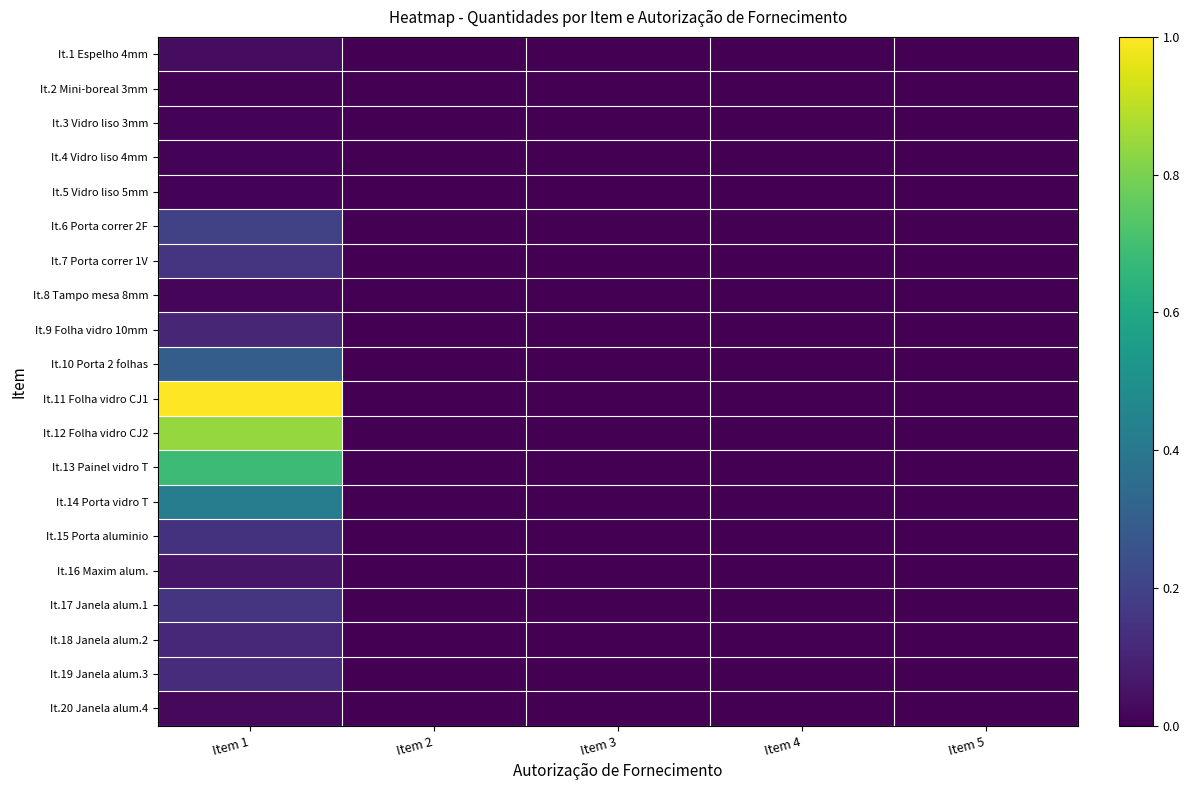

Reading right to left, transcribe all the data shown in this chart.

It.1 Espelho 4mm: Item 5=2.4	Item 4=1.6	Item 3=6.0	Item 2=10.0	Item 1=265.0
It.2 Mini-boreal 3mm: Item 5=0.0	Item 4=0.2	Item 3=9.8	Item 2=10.0	Item 1=60.0
It.3 Vidro liso 3mm: Item 5=0.4	Item 4=3.1	Item 3=5.4	Item 2=10.0	Item 1=73.0
It.4 Vidro liso 4mm: Item 5=0.0	Item 4=0.0	Item 3=10.0	Item 2=10.0	Item 1=70.0
It.5 Vidro liso 5mm: Item 5=0.0	Item 4=0.0	Item 3=10.0	Item 2=10.0	Item 1=84.9
It.6 Porta correr 2F: Item 5=0.0	Item 4=0.0	Item 3=0.0	Item 2=0.0	Item 1=1597.2
It.7 Porta correr 1V: Item 5=0.0	Item 4=0.0	Item 3=0.0	Item 2=0.0	Item 1=1230.9
It.8 Tampo mesa 8mm: Item 5=0.0	Item 4=0.0	Item 3=0.0	Item 2=0.0	Item 1=158.4
It.9 Folha vidro 10mm: Item 5=0.0	Item 4=0.0	Item 3=0.0	Item 2=0.0	Item 1=874.0
It.10 Porta 2 folhas: Item 5=0.0	Item 4=0.0	Item 3=0.0	Item 2=0.0	Item 1=2430.7
It.11 Folha vidro CJ1: Item 5=0.0	Item 4=0.0	Item 3=0.0	Item 2=0.0	Item 1=8190.0
It.12 Folha vidro CJ2: Item 5=0.0	Item 4=0.0	Item 3=0.0	Item 2=0.0	Item 1=6878.7
It.13 Painel vidro T: Item 5=0.0	Item 4=0.0	Item 3=0.0	Item 2=0.0	Item 1=5599.3
It.14 Porta vidro T: Item 5=0.0	Item 4=0.0	Item 3=0.0	Item 2=0.0	Item 1=3476.0
It.15 Porta aluminio: Item 5=0.0	Item 4=0.0	Item 3=0.0	Item 2=0.0	Item 1=1200.0
It.16 Maxim alum.: Item 5=0.0	Item 4=0.0	Item 3=0.0	Item 2=0.0	Item 1=451.1
It.17 Janela alum.1: Item 5=0.0	Item 4=0.0	Item 3=0.0	Item 2=0.0	Item 1=1242.7
It.18 Janela alum.2: Item 5=0.0	Item 4=0.0	Item 3=0.0	Item 2=0.0	Item 1=916.2
It.19 Janela alum.3: Item 5=0.0	Item 4=0.0	Item 3=0.0	Item 2=0.0	Item 1=1043.5
It.20 Janela alum.4: Item 5=0.0	Item 4=0.0	Item 3=0.0	Item 2=0.0	Item 1=187.5